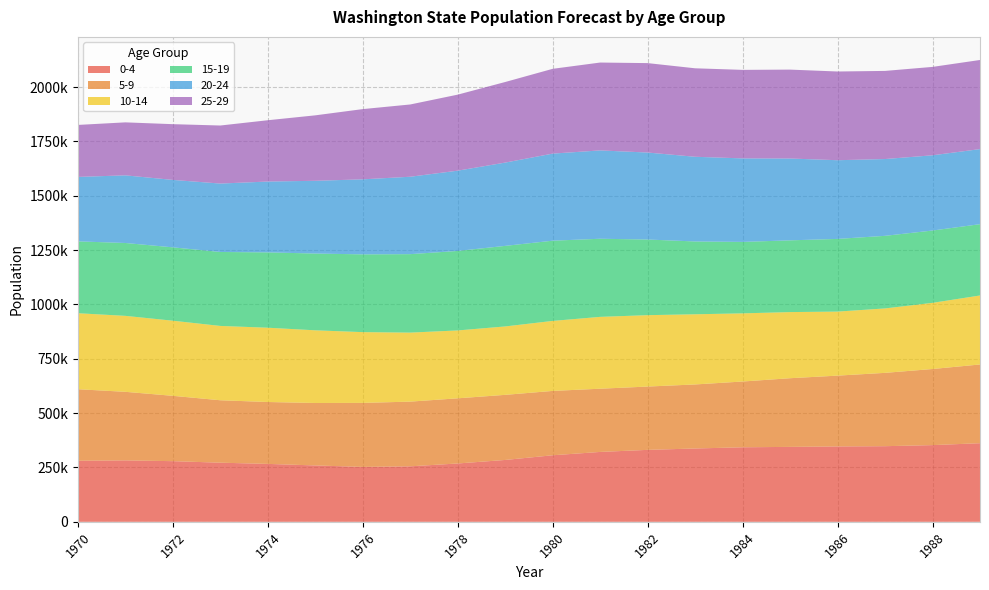

Reading left to right, list all the values displayed in this chart.

0-4: 1970=280875	1971=282554	1972=278992	1973=271983	1974=266396	1975=259282	1976=252566	1977=255262	1978=268345	1979=284577	1980=306123	1981=321467	1982=330985	1983=337314	1984=342841	1985=344693	1986=346754	1987=347889	1988=352825	1989=361632
5-9: 1970=329044	1971=315417	1972=300529	1973=287166	1974=284696	1975=287319	1976=294462	1977=297625	1978=299755	1979=299453	1980=296011	1981=290794	1982=291217	1983=294561	1984=302549	1985=315875	1986=325682	1987=337303	1988=350089	1989=362130
10-14: 1970=349562	1971=349421	1972=345552	1973=341899	1974=341743	1975=334294	1976=325528	1977=317464	1978=312224	1979=314688	1980=321995	1981=330513	1982=328386	1983=322766	1984=313479	1985=304184	1986=294549	1987=296407	1988=304315	1989=317360
15-19: 1970=330510	1971=335155	1972=337428	1973=340179	1974=346505	1975=353094	1976=357674	1977=360897	1978=365712	1979=370553	1980=369023	1981=359277	1982=347884	1983=334950	1984=328679	1985=329974	1986=334338	1987=333883	1988=332648	1989=327937
20-24: 1970=296500	1971=311142	1972=310238	1973=314714	1974=325880	1975=334663	1976=345122	1977=356055	1978=369180	1979=383128	1980=400542	1981=406328	1982=400157	1983=389535	1984=384135	1985=376393	1986=361993	1987=353251	1988=346050	1989=345374
25-29: 1970=239138	1971=243737	1972=256363	1973=266990	1974=281997	1975=301069	1976=323071	1977=332411	1978=349767	1979=370665	1980=389997	1981=404207	1982=411334	1983=406978	1984=407172	1985=408944	1986=408050	1987=405320	1988=406603	1989=409919